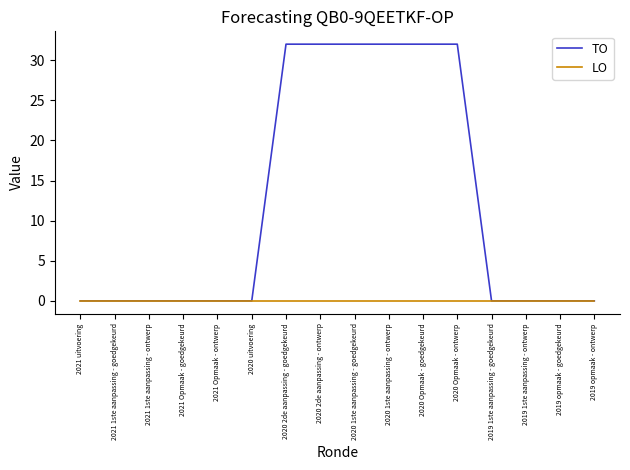

List the series in order of their peak value, lowest first.

LO, TO